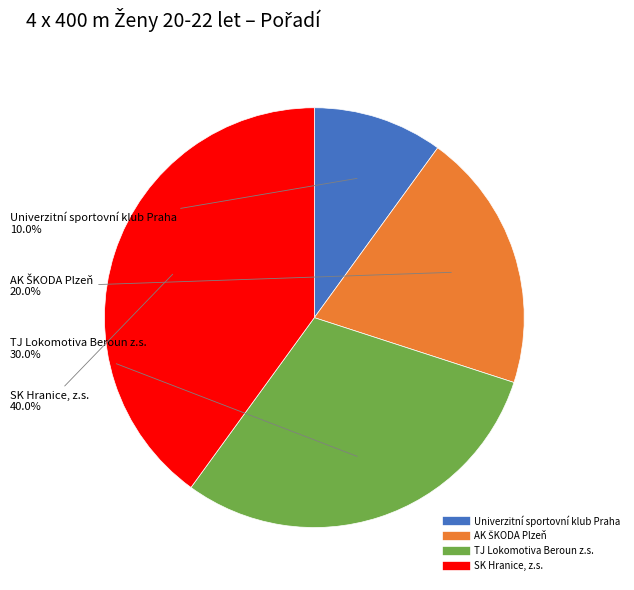

Is there any slice that represents more than half of the pie?

No